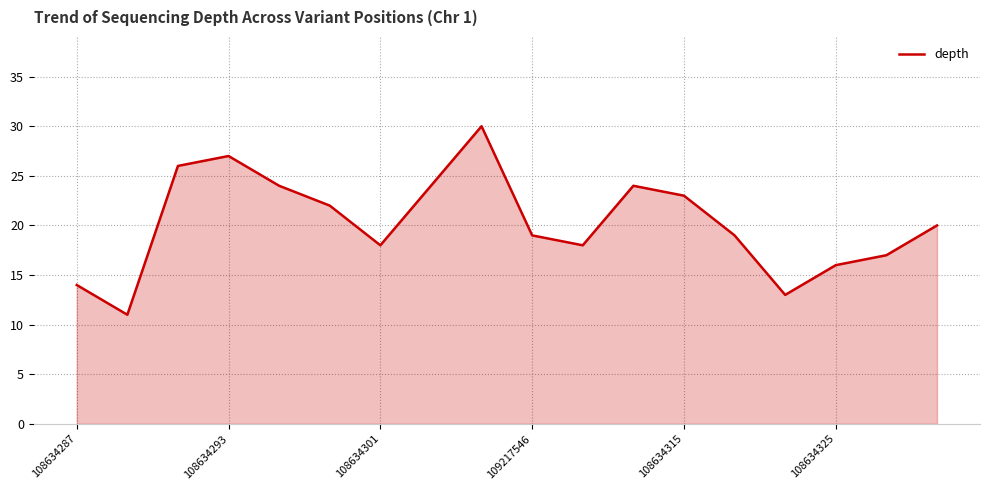

What is the maximum value shown in the chart?

30